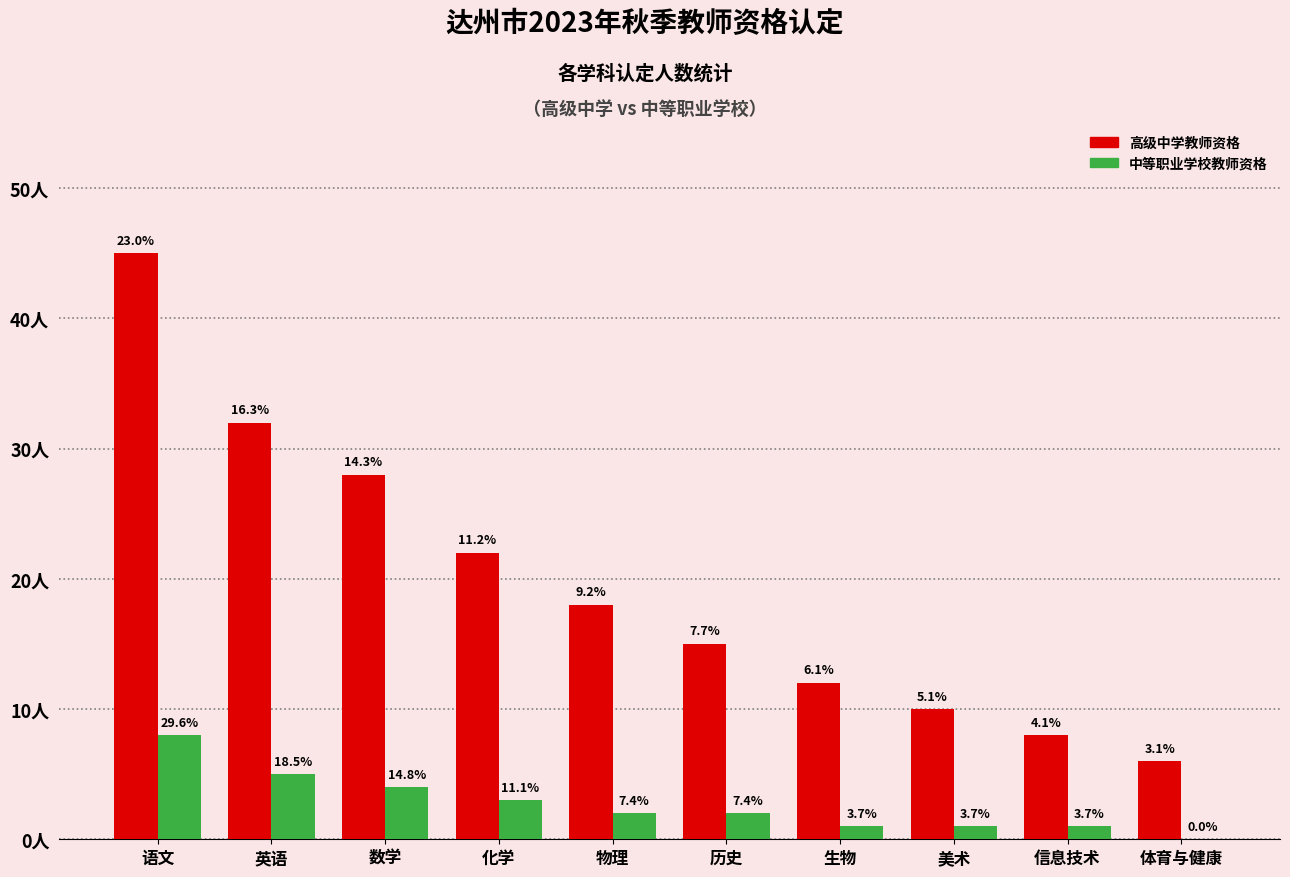

What is the minimum value for 高级中学教师资格?

6